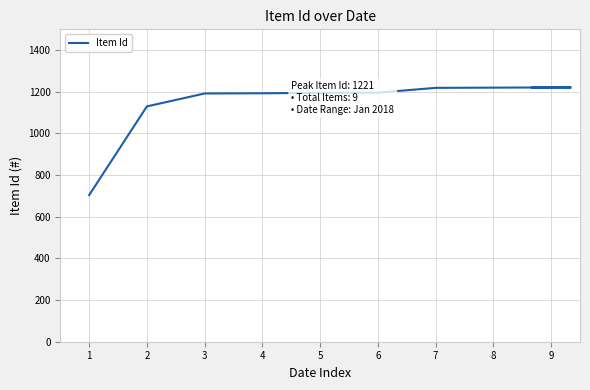

The value at 9 is 850. True or false?

False